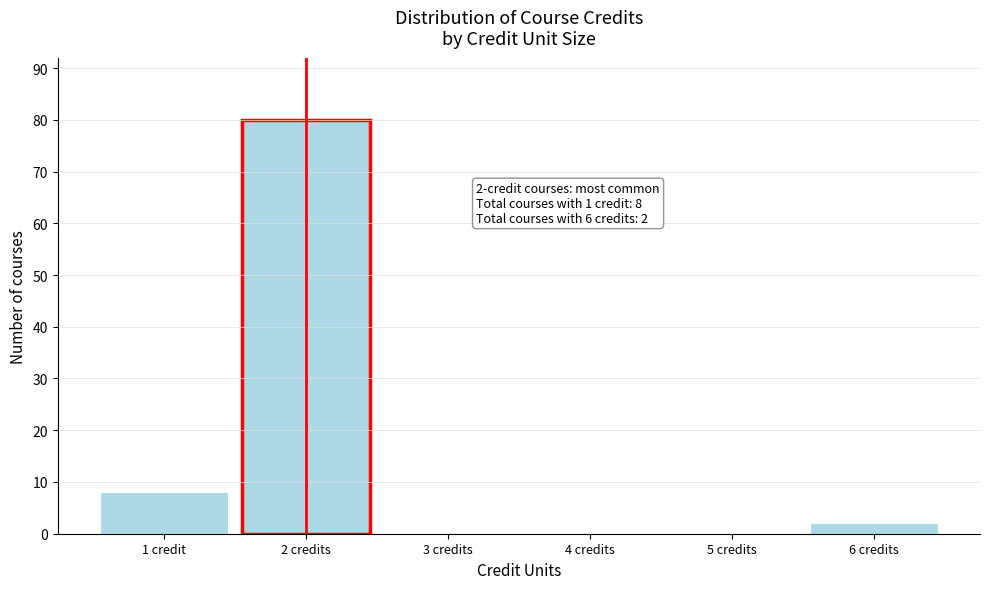

Reading right to left, list all the values displayed in this chart.

6 credits=2	5 credits=0	4 credits=0	3 credits=0	2 credits=80	1 credit=8